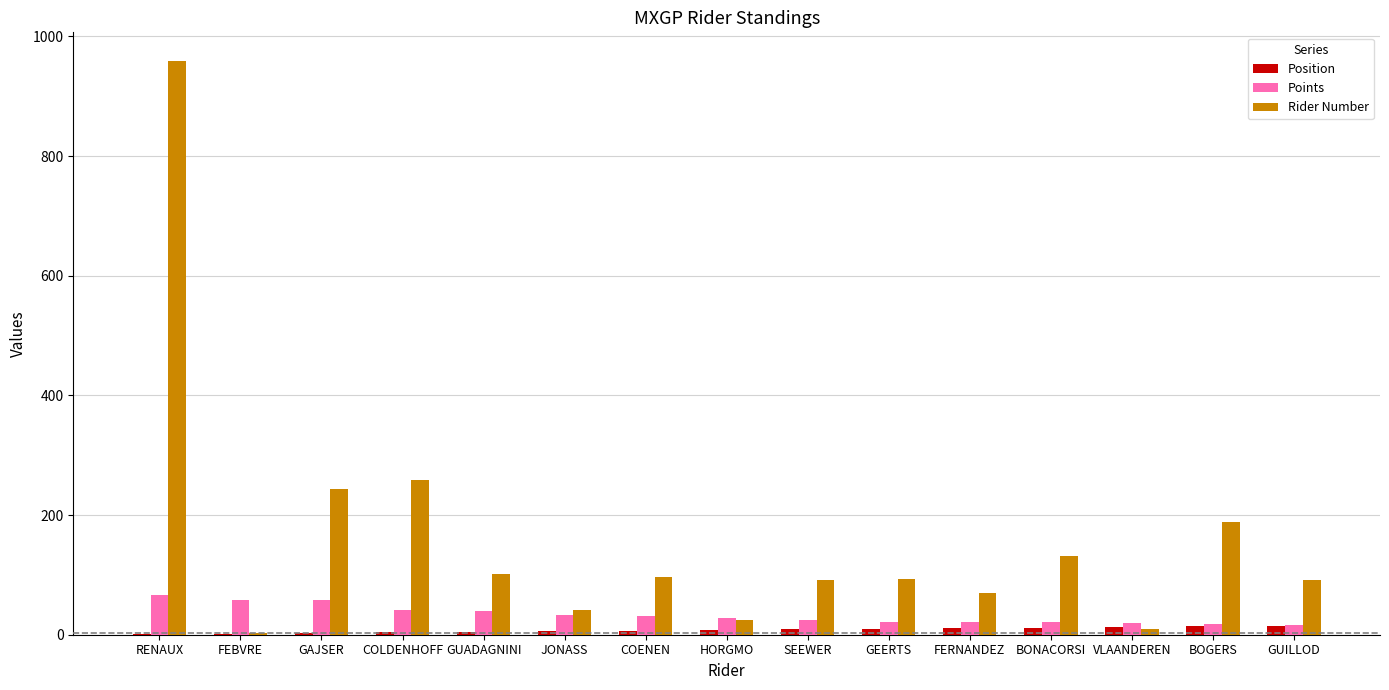

Is the value of Rider Number at COLDENHOFF greater than the value of Points at VLAANDEREN?

Yes